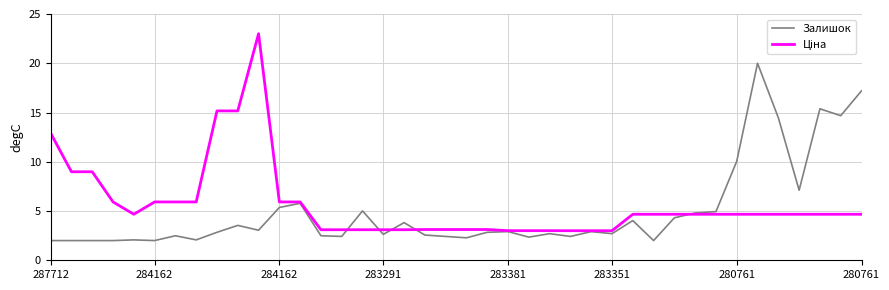

What is the minimum value for Залишок?

2.0